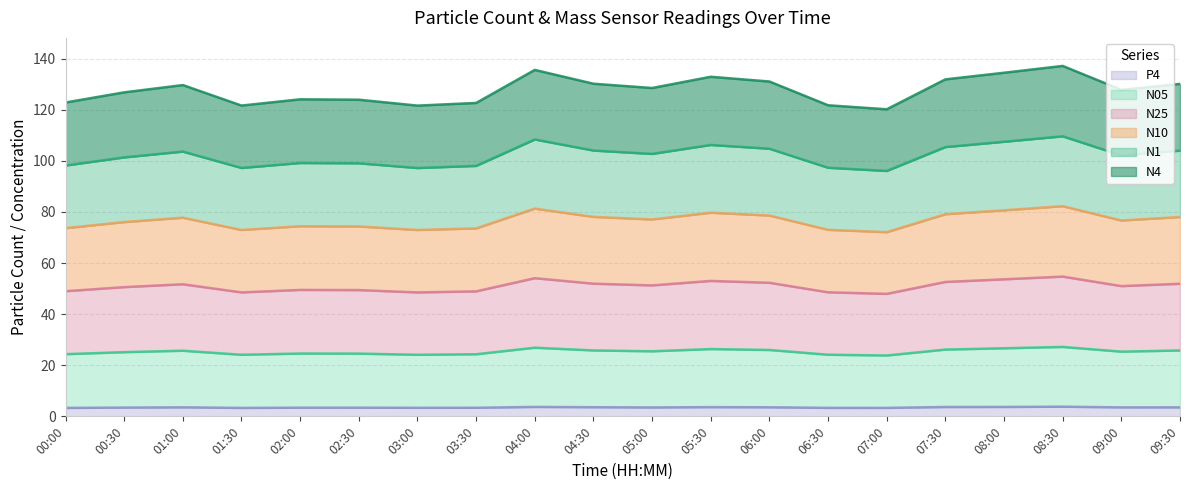

How many lines are shown in the chart?

6